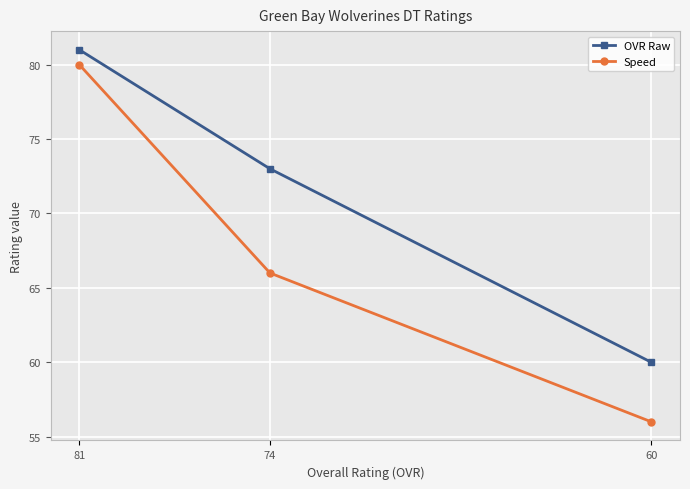

List the series in order of their overall mean, lowest first.

Speed, OVR Raw